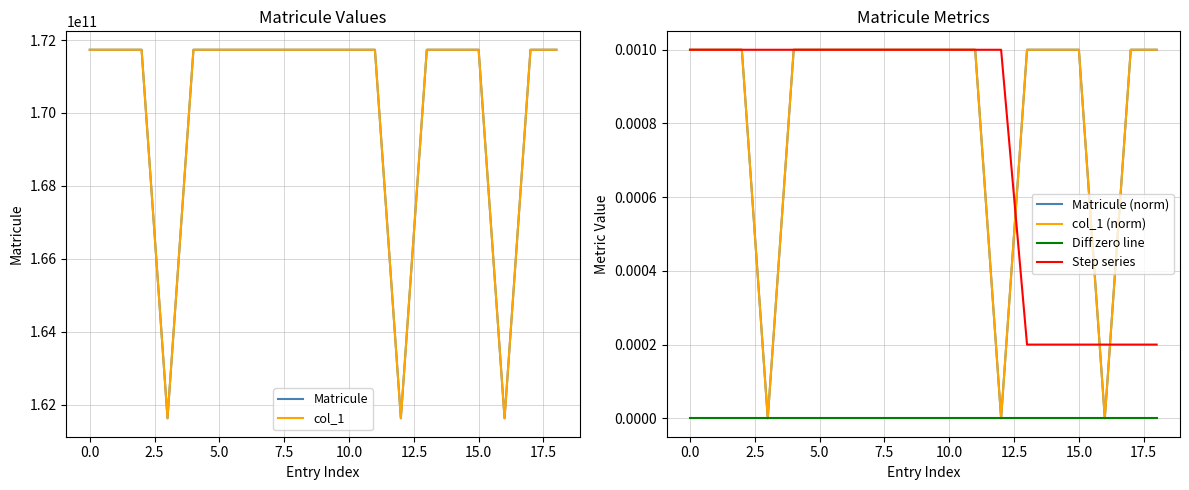

What is the greatest value displayed?

171733017818.0